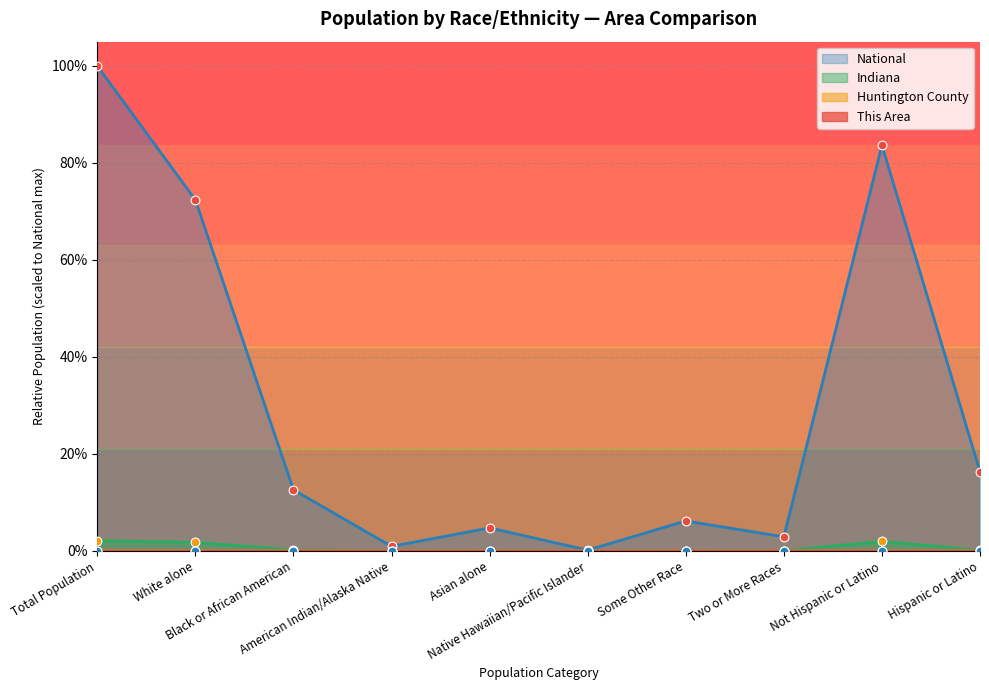

At how many categories does at least one series exceed 0?

10